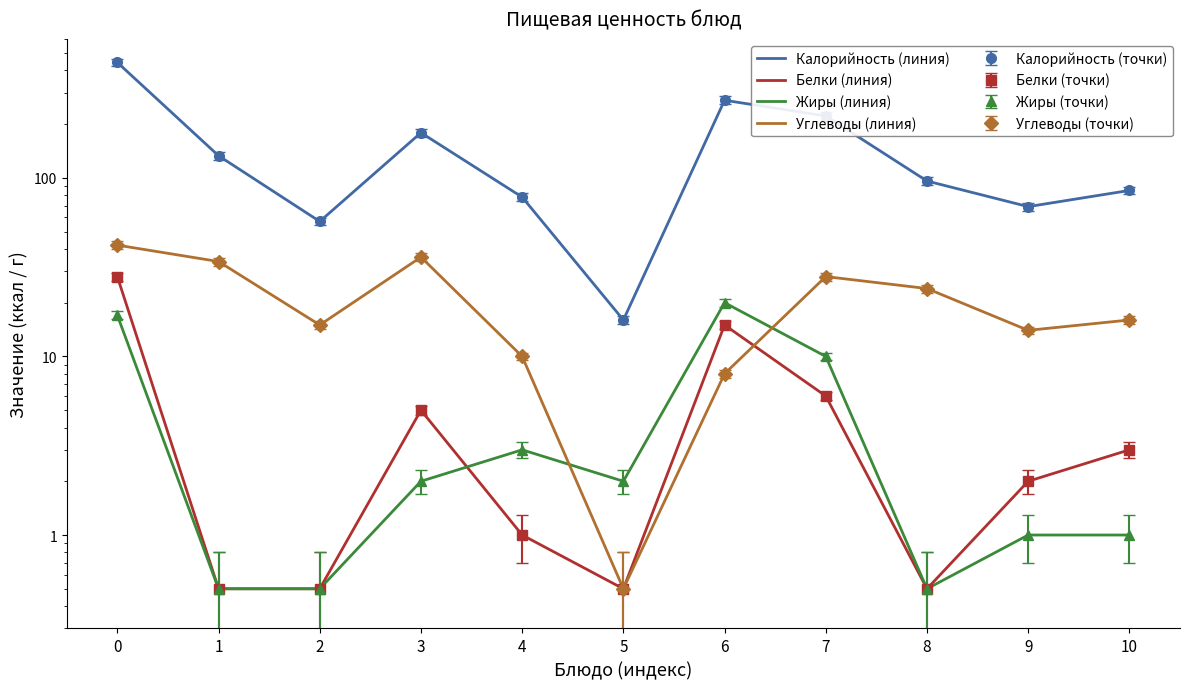

What is the difference between the second highest and second lowest values in the Калорийность (линия) series?

215.0